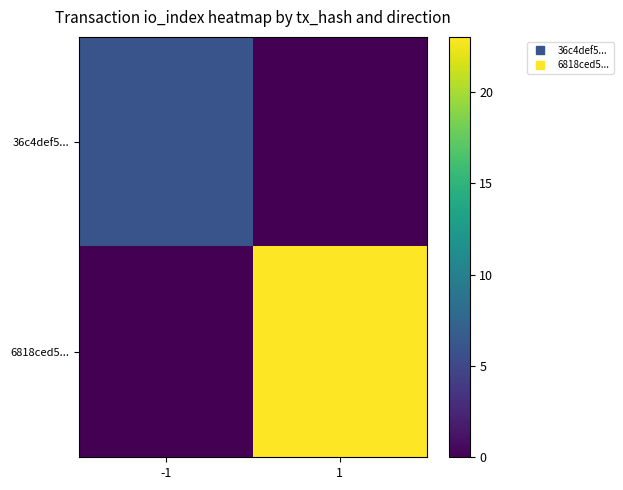

Which label corresponds to the largest value in the chart?

1